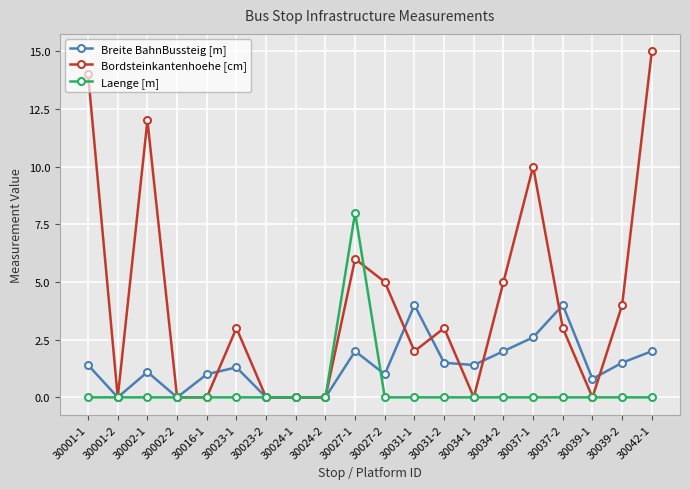

At which category is the sum across all series the highest?

30042-1